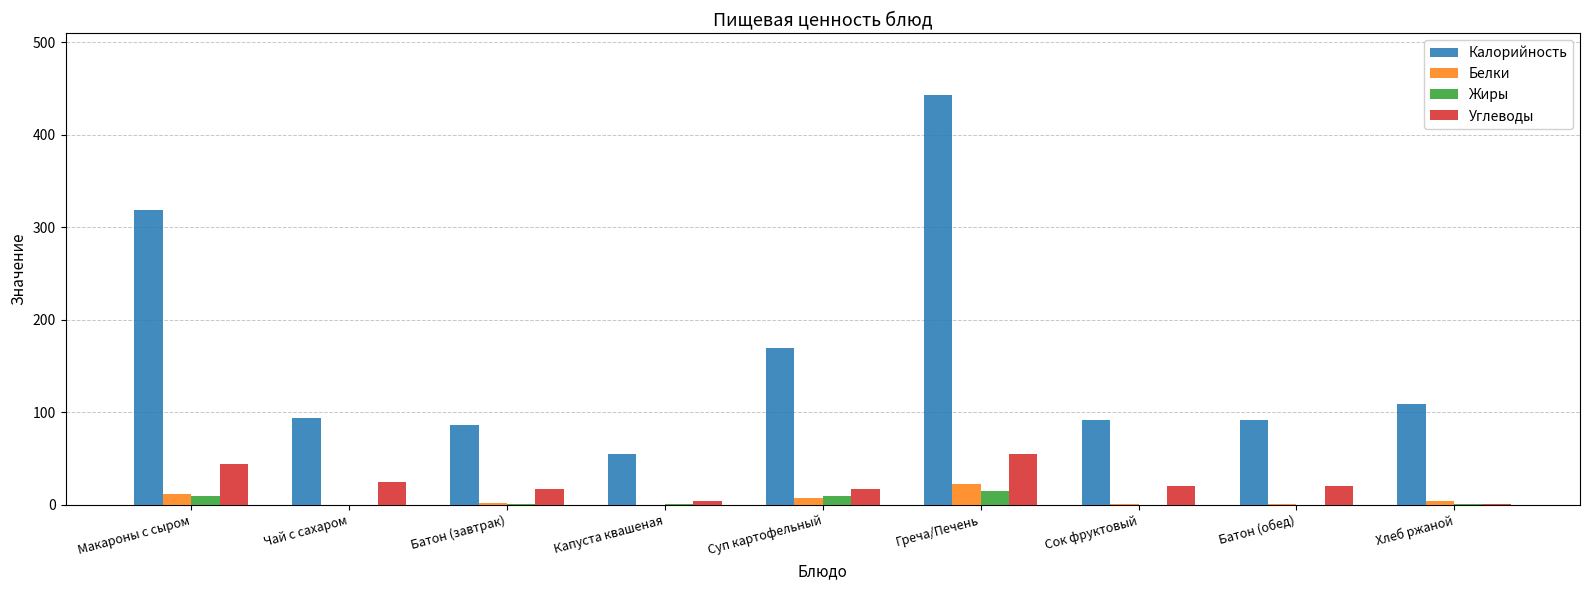

What is the maximum value for Углеводы?

55.0